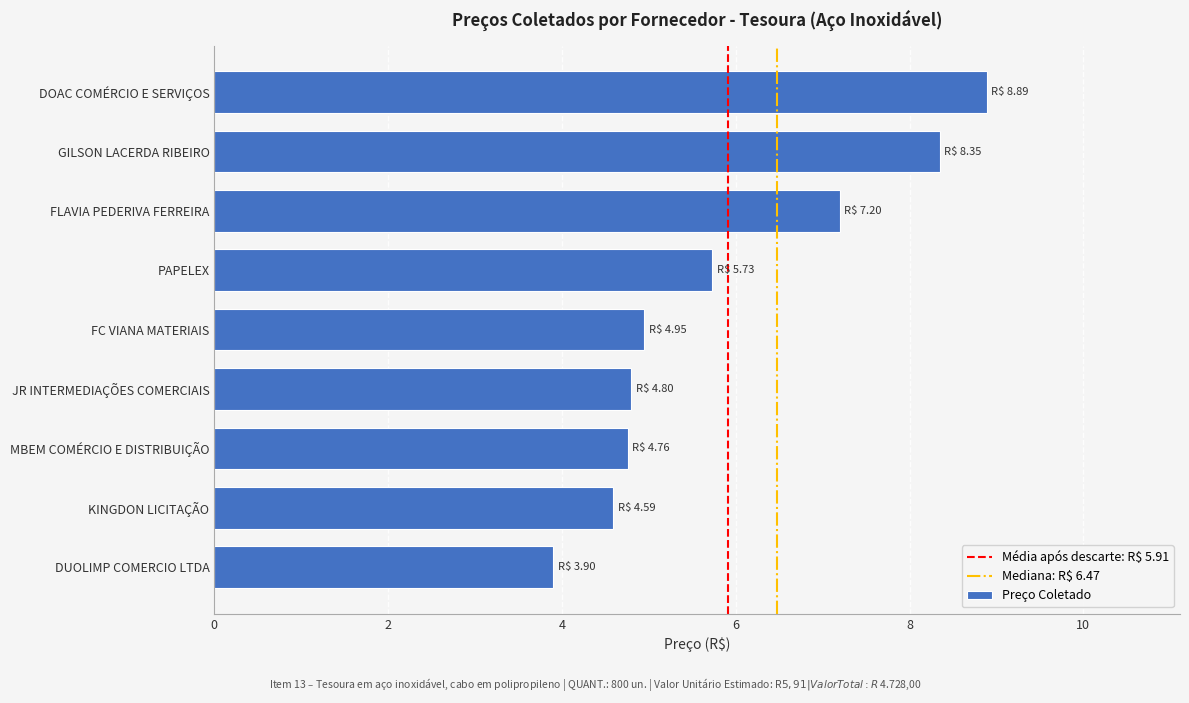

Does the chart contain any negative values?

No